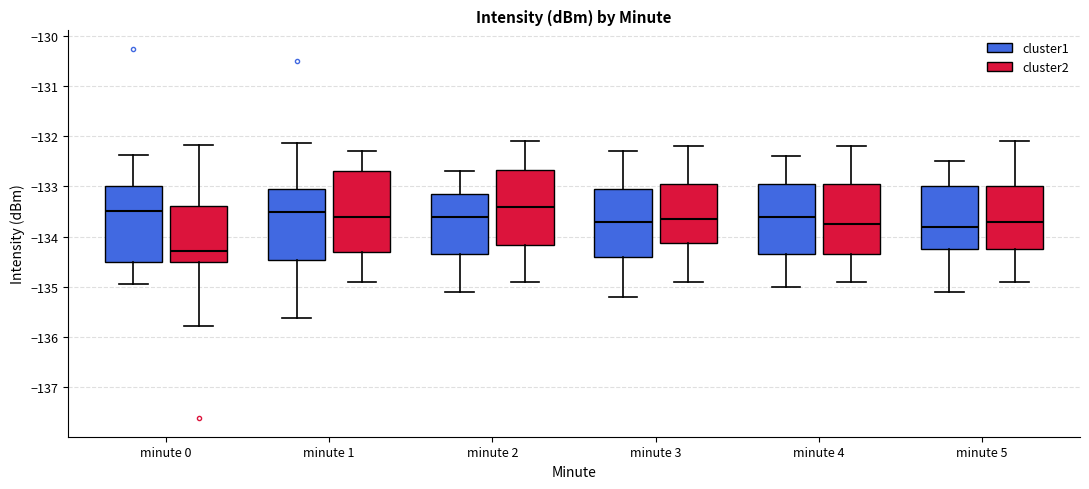

Reading left to right, transcribe this box plot: for each box, give where its median line is, the range the box spans, and where its two whiskers end, as read against the y-axis. The values are not printed on the chart, so give them approximately, as read against the axis.

minute 0 (cluster1): median -133.5, box -134.5 to -133.0, whiskers -134.9 to -132.4
minute 0 (cluster2): median -134.3, box -134.5 to -133.4, whiskers -135.8 to -132.2
minute 1 (cluster1): median -133.5, box -134.5 to -133.0, whiskers -135.6 to -132.1
minute 1 (cluster2): median -133.6, box -134.3 to -132.7, whiskers -134.9 to -132.3
minute 2 (cluster1): median -133.6, box -134.3 to -133.1, whiskers -135.1 to -132.7
minute 2 (cluster2): median -133.4, box -134.2 to -132.7, whiskers -134.9 to -132.1
minute 3 (cluster1): median -133.7, box -134.4 to -133.0, whiskers -135.2 to -132.3
minute 3 (cluster2): median -133.6, box -134.1 to -132.9, whiskers -134.9 to -132.2
minute 4 (cluster1): median -133.6, box -134.3 to -132.9, whiskers -135.0 to -132.4
minute 4 (cluster2): median -133.7, box -134.3 to -132.9, whiskers -134.9 to -132.2
minute 5 (cluster1): median -133.8, box -134.2 to -133.0, whiskers -135.1 to -132.5
minute 5 (cluster2): median -133.7, box -134.2 to -133.0, whiskers -134.9 to -132.1